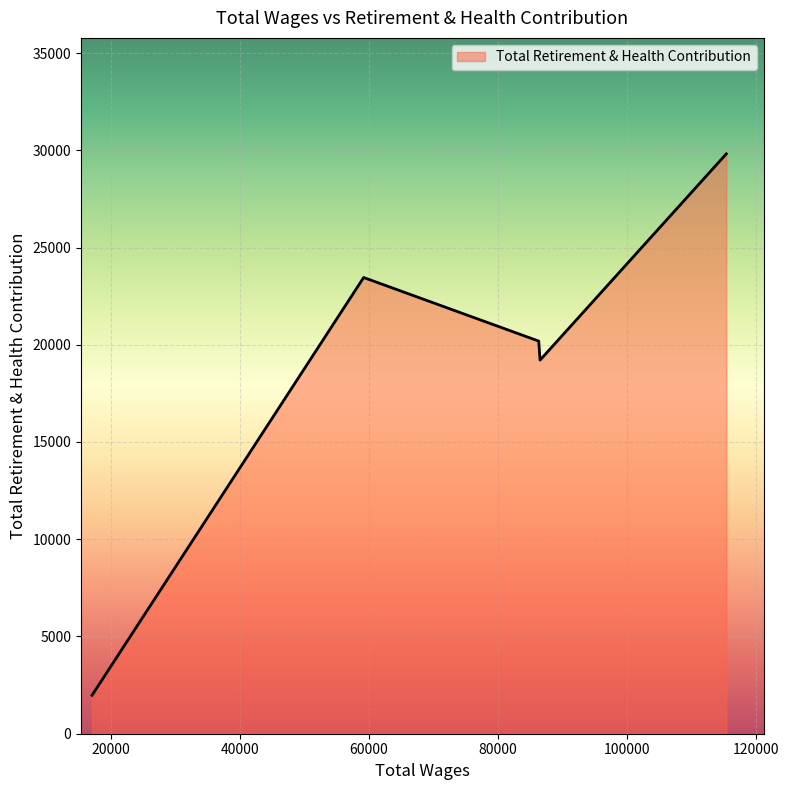

What is the minimum value shown in the chart?

1977